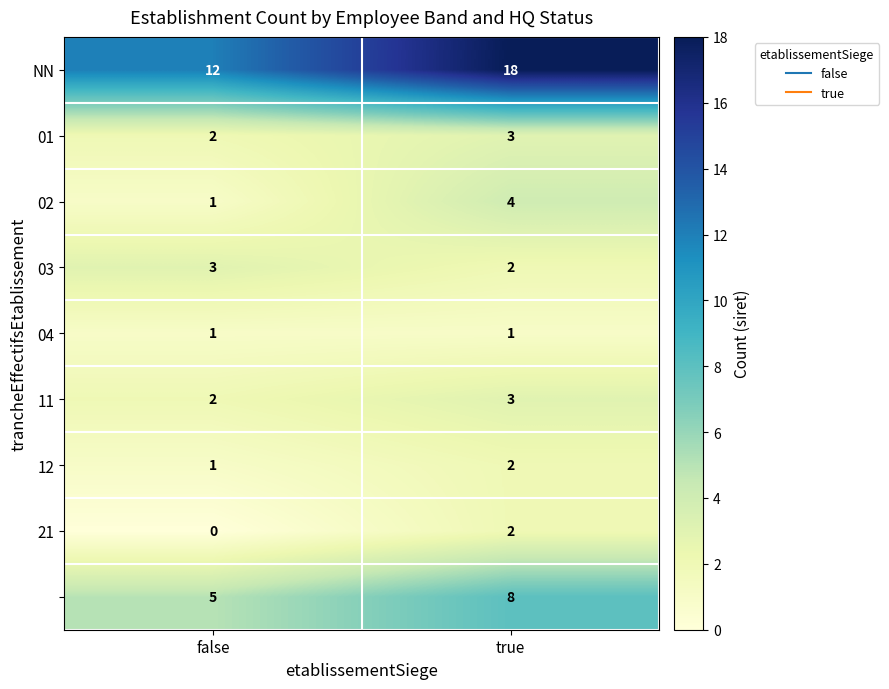

At which category is the sum across all series the highest?

true